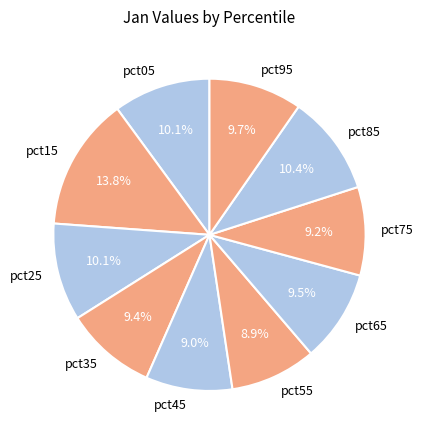

Is pct05 the majority of the pie?

No